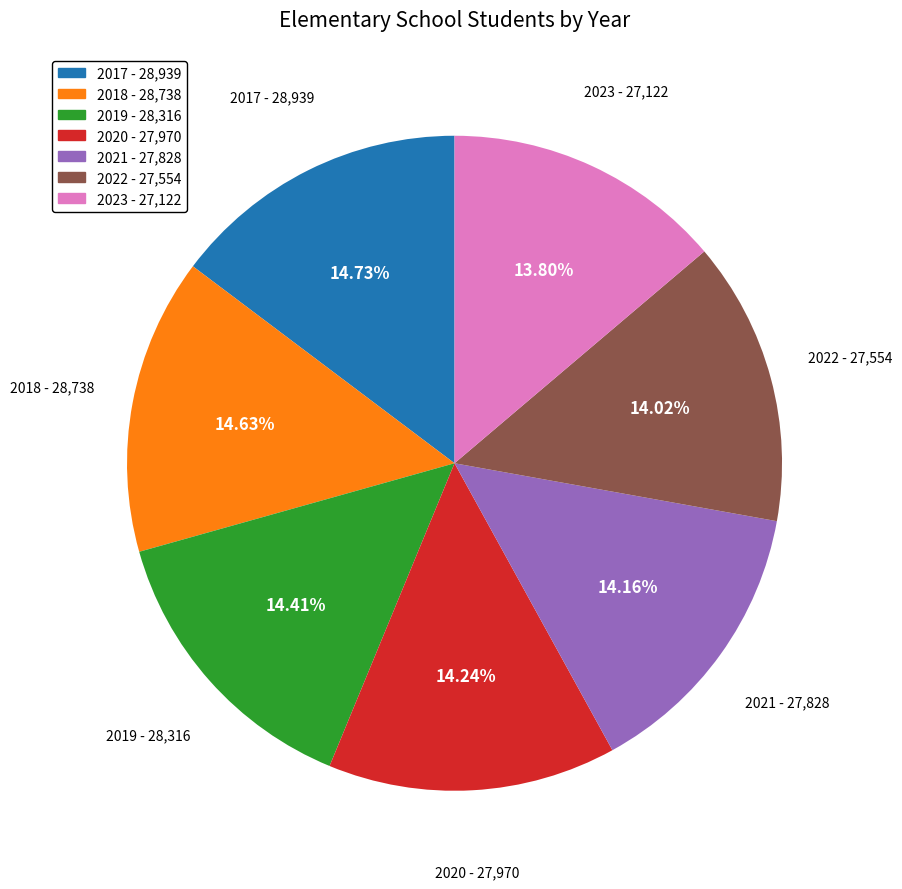

Is there a majority slice in this chart?

No